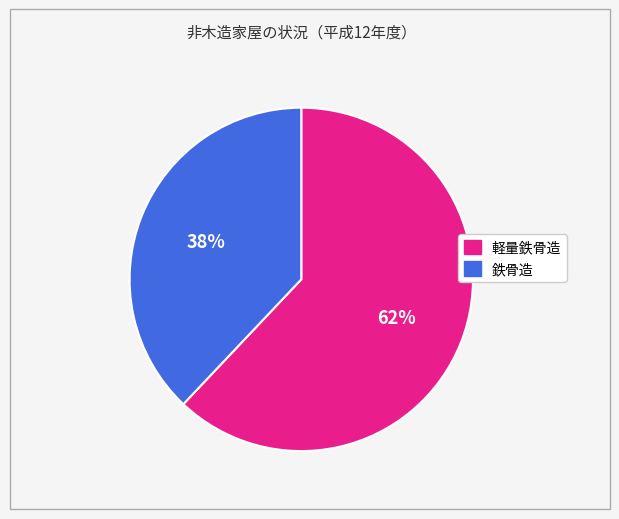

Is there any slice that represents more than half of the pie?

Yes